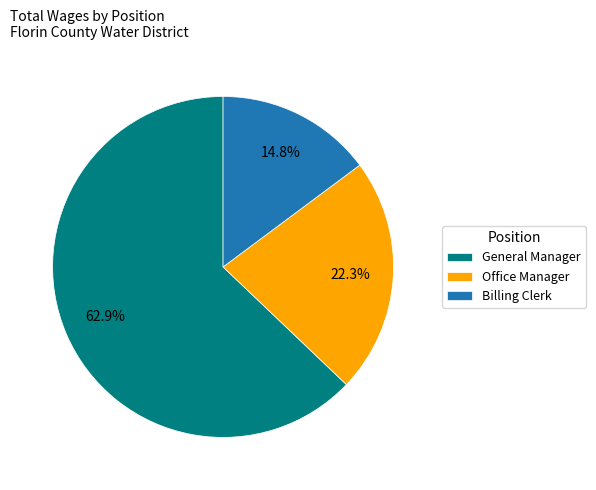

Rank the categories by value from lowest to highest.

Billing Clerk, Office Manager, General Manager